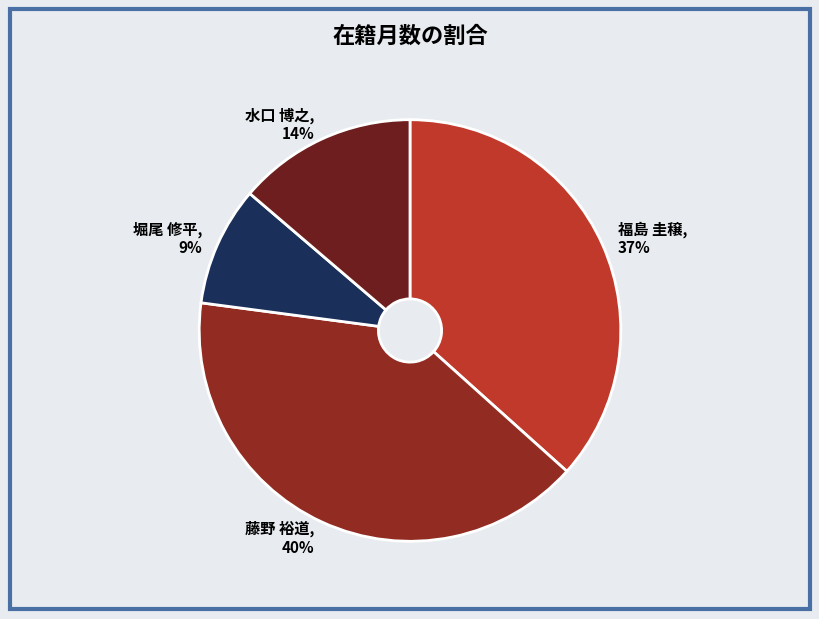

Which slice is the largest?

藤野 裕道